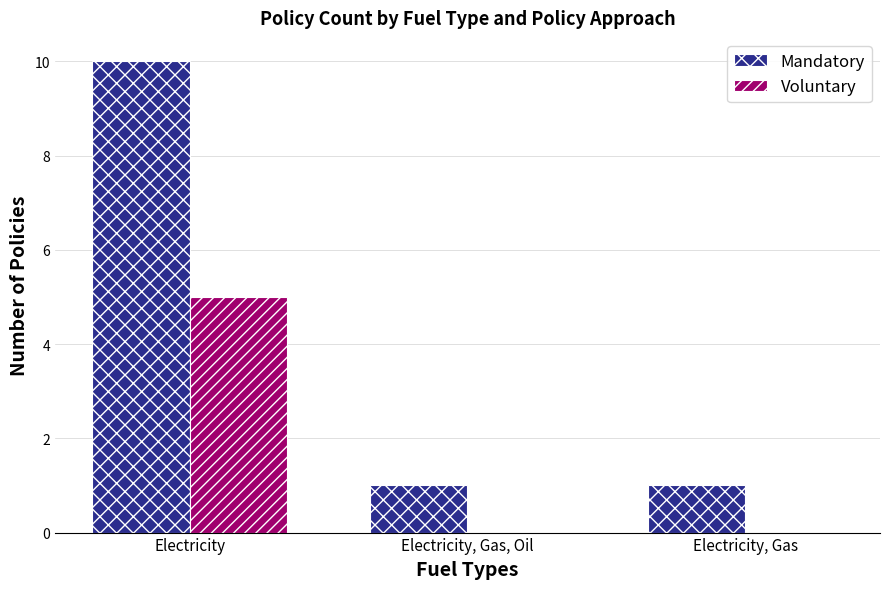

How many data points does each series have?

3